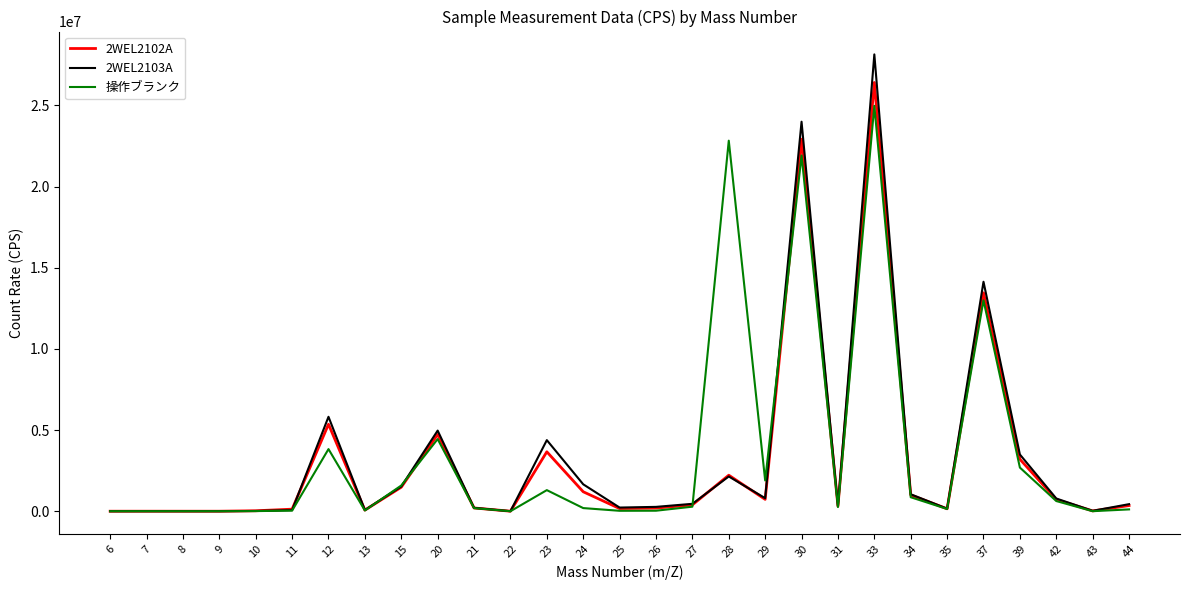

At which category is the sum across all series the highest?

33